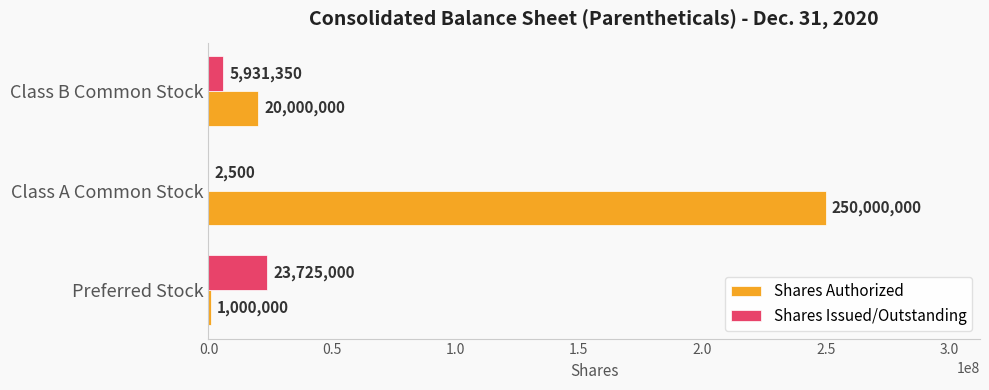

What is the total value across all series at Preferred Stock?

24725000